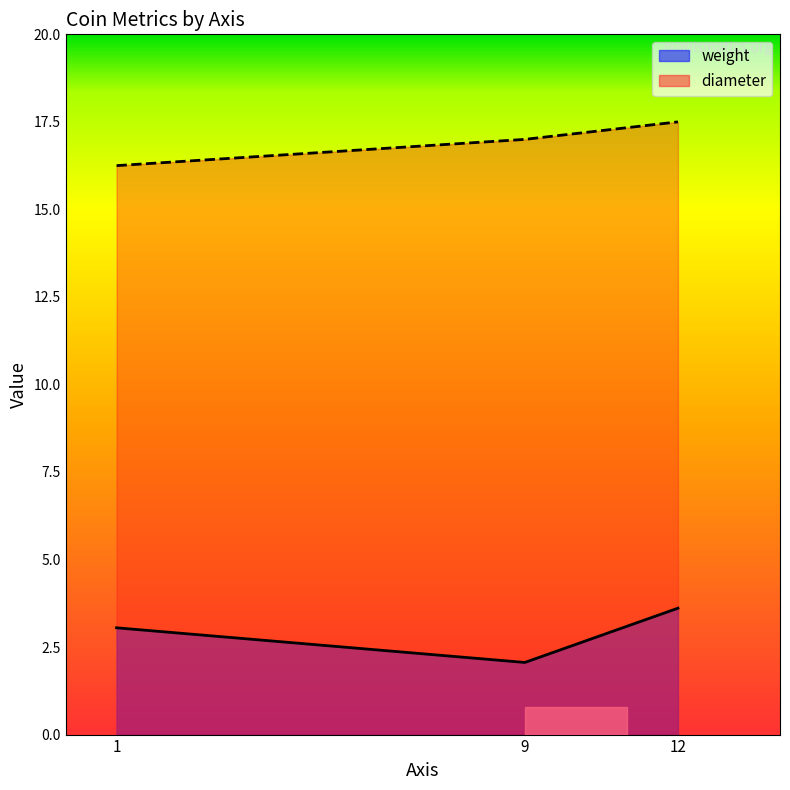

Which series has the largest total across all categories?

diameter